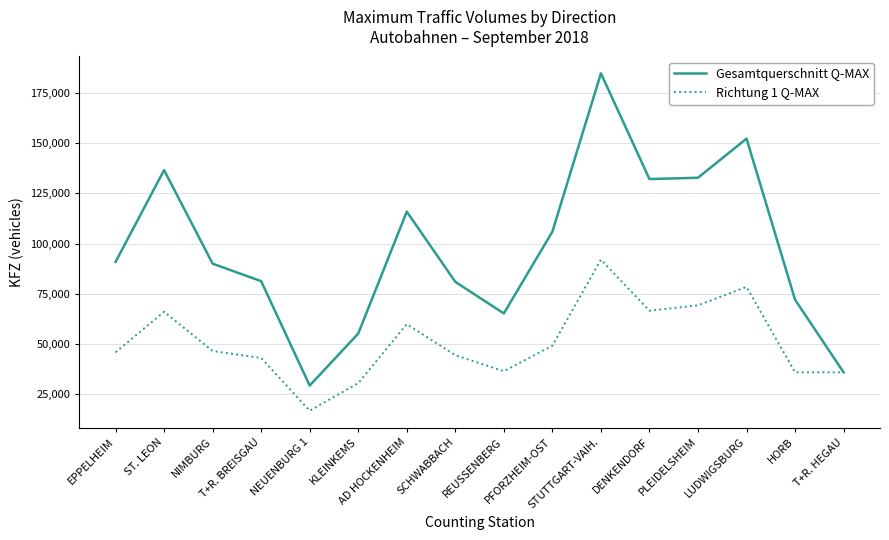

What is the maximum value shown in the chart?

184633